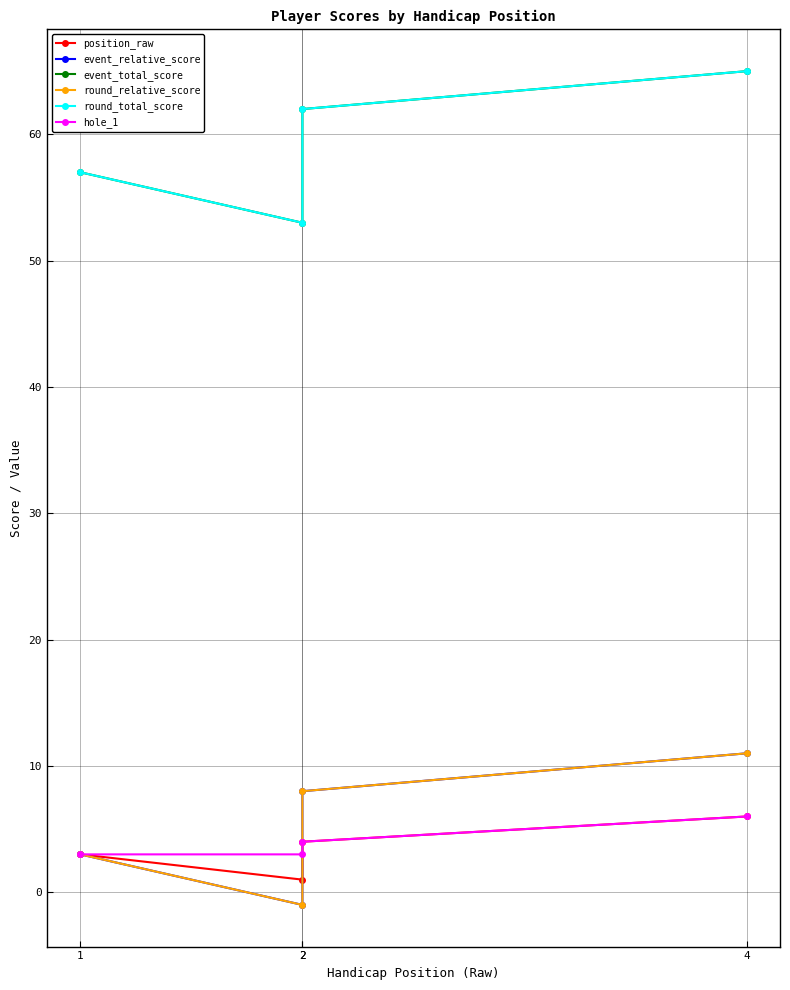

What is the difference between the maximum and second lowest values in the hole_1 series?

3